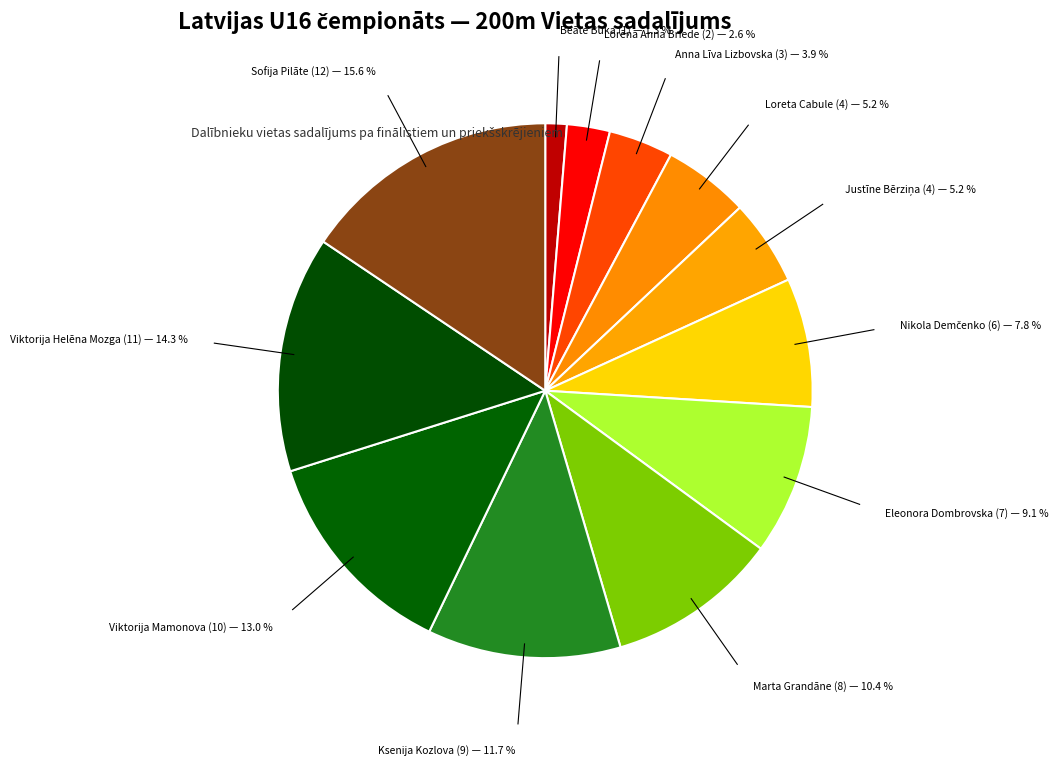

Does any single category account for the majority?

No